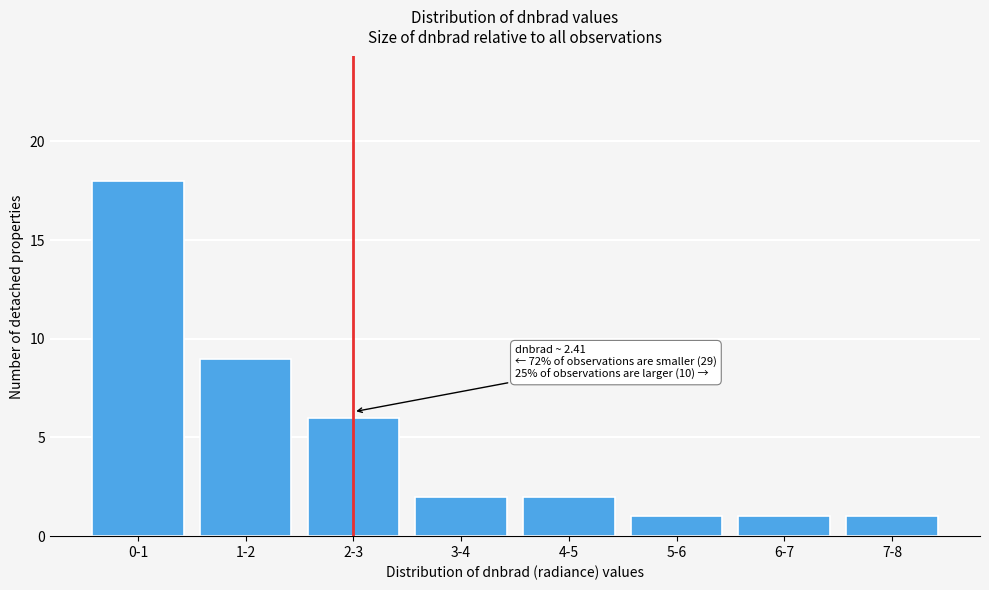

Reading right to left, transcribe all the data shown in this chart.

1	1	1	2	2	6	9	18